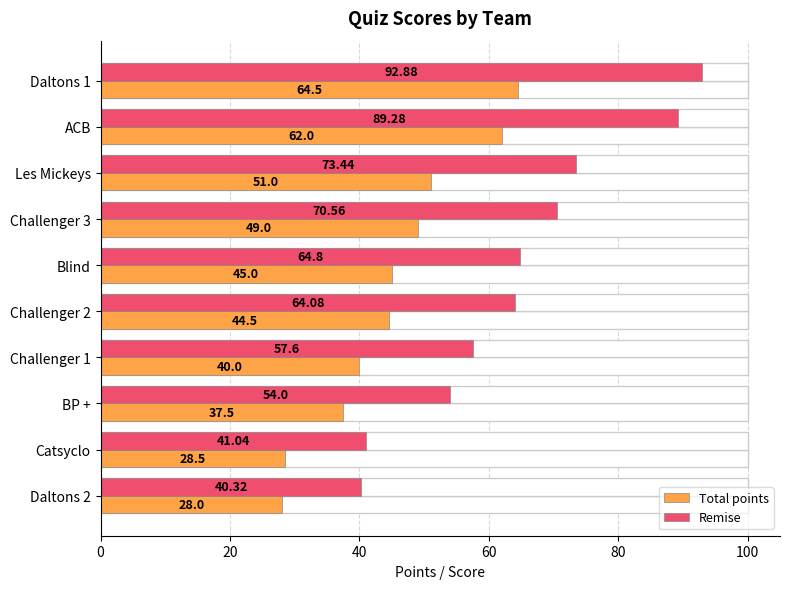

What are all the series names shown in the legend?

Total points, Remise